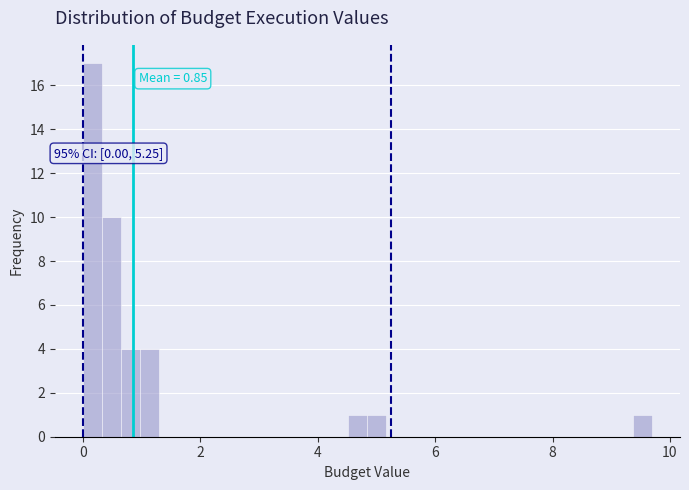

Around what value on the x-axis is the tallest bar? Give the approximate position of its centre, as read against the axis.

0.2